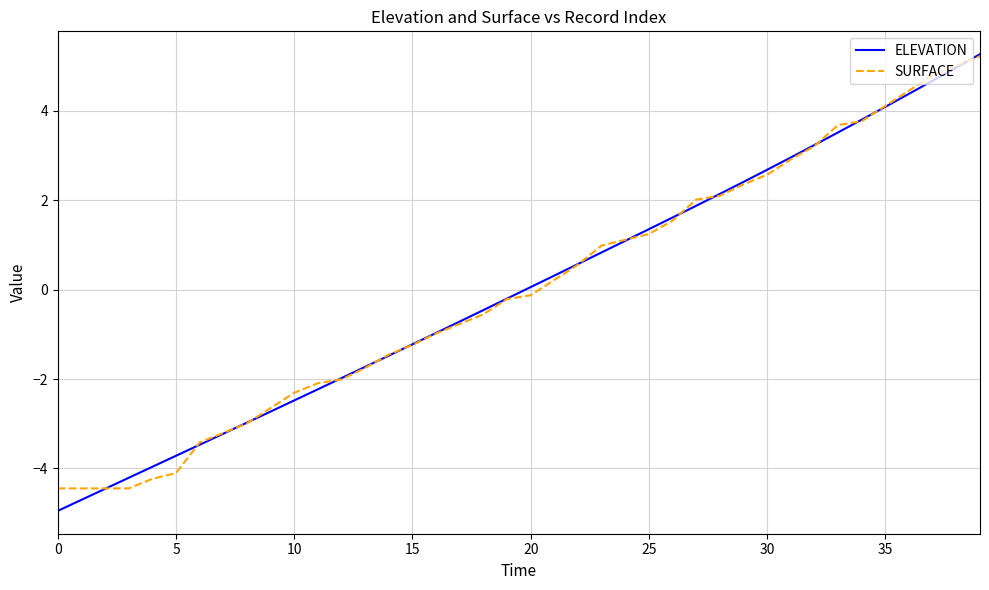

Which series has the largest range (max minus min)?

ELEVATION